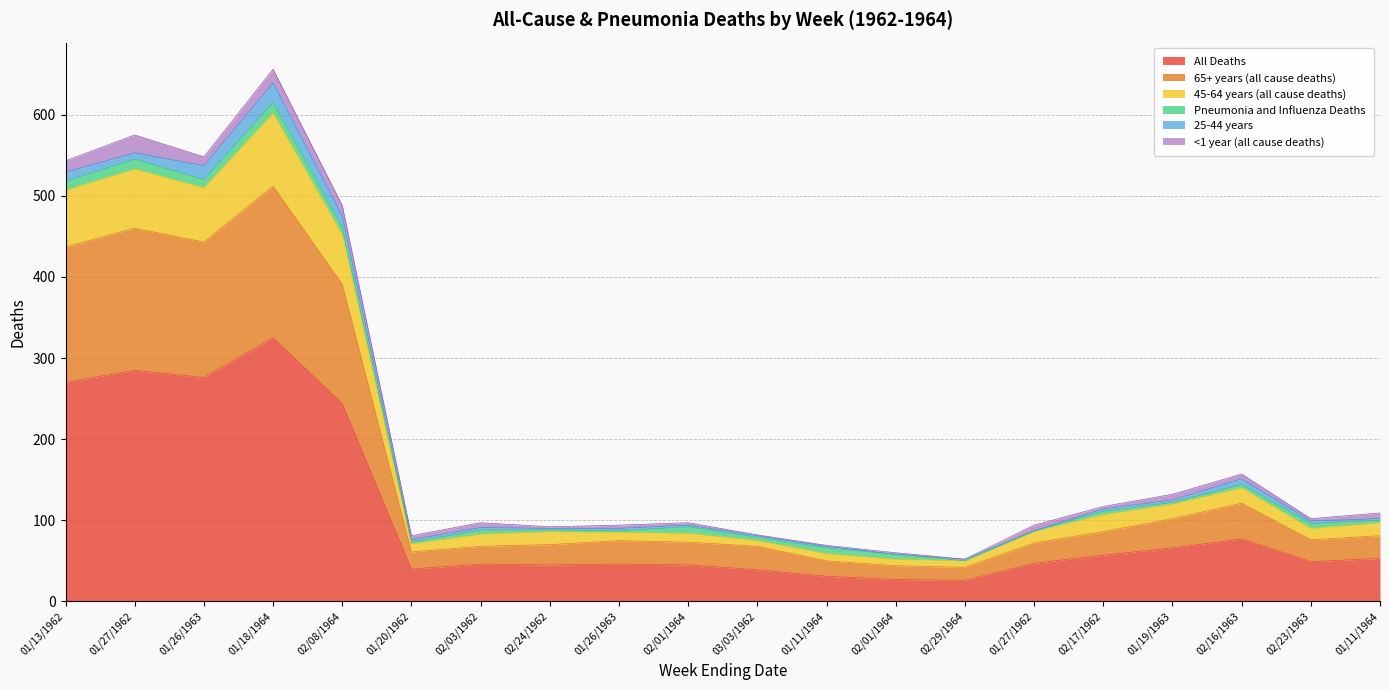

What is the label of the 2nd point from the right?

02/23/1963